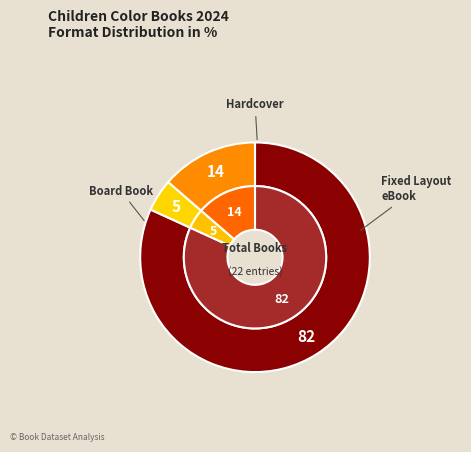

Count the number of slices in the pie.

3